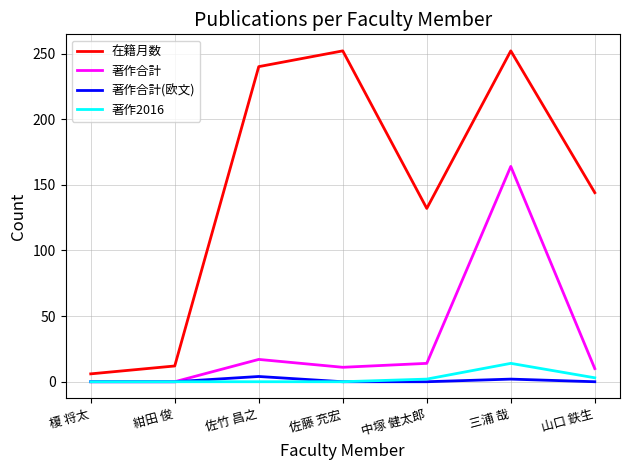

How many lines are shown in the chart?

4